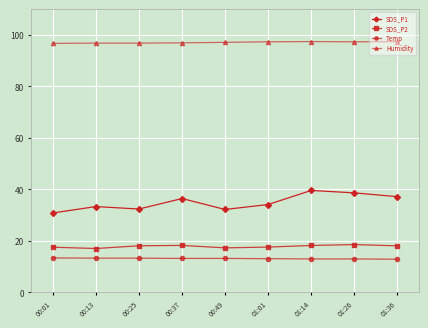

True or false: Humidity has more than 0 interior local peaks.

True